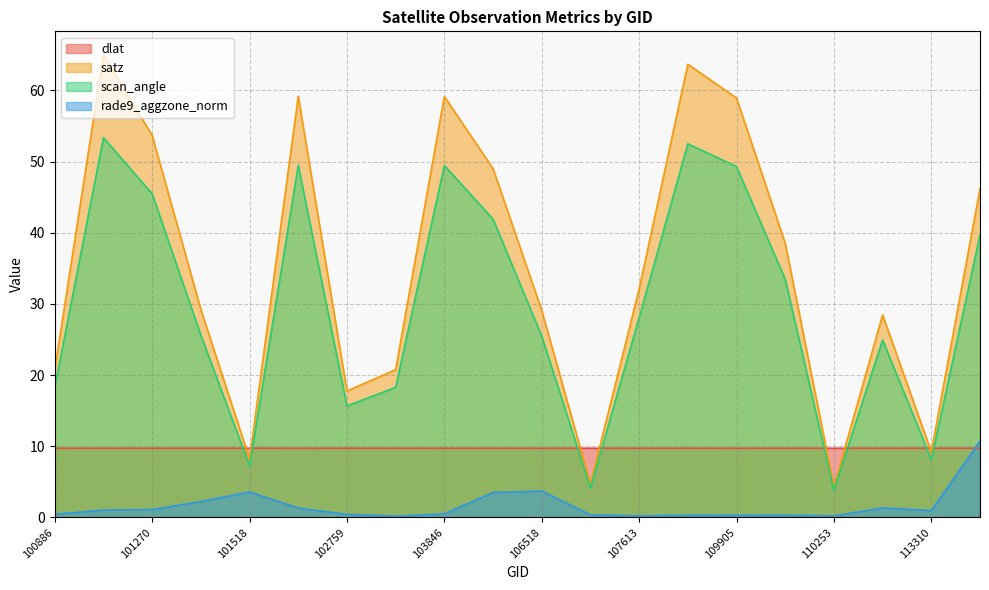

At which category does the chart reach its minimum across all series?

102879